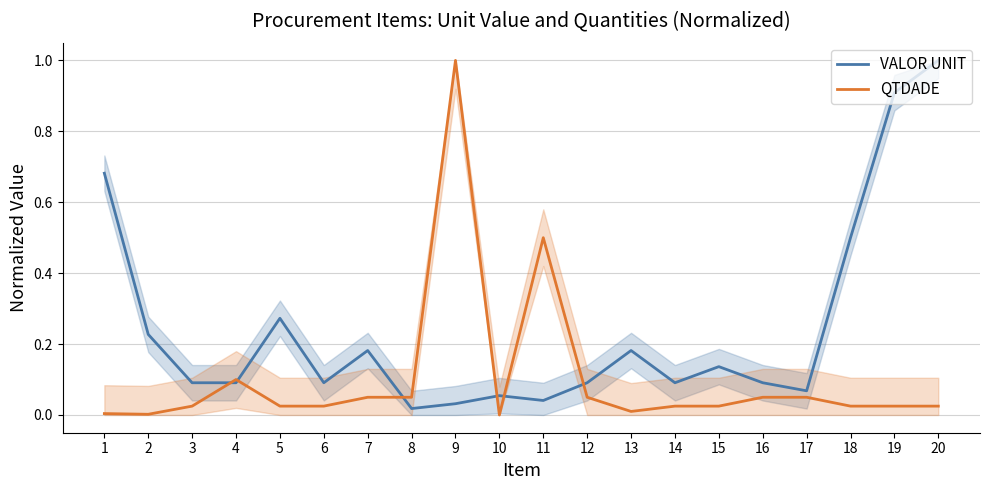

Which category has the highest value in the QTDADE series?

9